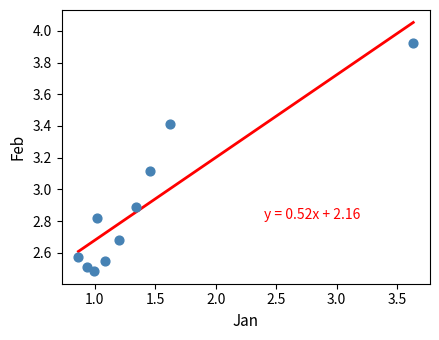

What is the range of Y values (max minus min)?

1.4